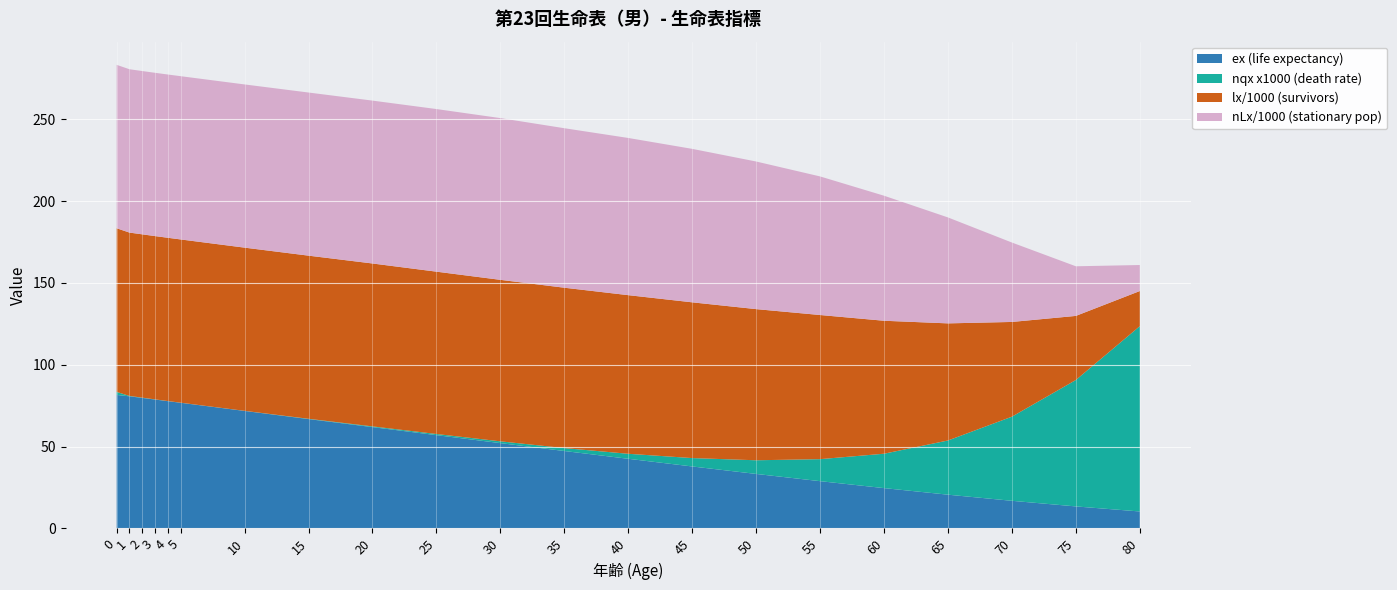

Reading right to left, extract all data points from this chart.

ex (life expectancy): 80=10.3	75=13.4	70=16.9	65=20.6	60=24.6	55=28.9	50=33.3	45=37.9	40=42.5	35=47.3	30=52.1	25=57.0	20=61.9	15=66.8	10=71.8	5=76.8	4=77.8	3=78.7	2=79.7	1=80.7	0=81.6
nqx x1000 (death rate): 80=113.2	75=77.2	70=51.4	65=33.1	60=21.0	55=13.4	50=8.3	45=5.1	40=3.1	35=1.8	30=1.1	25=0.7	20=0.4	15=0.2	10=0.1	5=0.1	4=0.1	3=0.1	2=0.2	1=0.2	0=1.8
lx/1000 (survivors): 80=21.5	75=39.2	70=57.9	65=71.6	60=81.2	55=88.1	50=92.4	45=95.2	40=96.9	35=98.0	30=98.7	25=99.2	20=99.5	15=99.7	10=99.7	5=99.8	4=99.8	3=99.8	2=99.8	1=99.8	0=100.0
nLx/1000 (stationary pop): 80=15.9	75=30.3	70=48.5	65=64.7	60=76.4	55=84.7	50=90.2	45=93.8	40=96.0	35=97.5	30=98.8	25=99.4	20=99.5	15=99.7	10=99.7	5=99.8	4=99.8	3=99.8	2=99.8	1=99.8	0=99.9